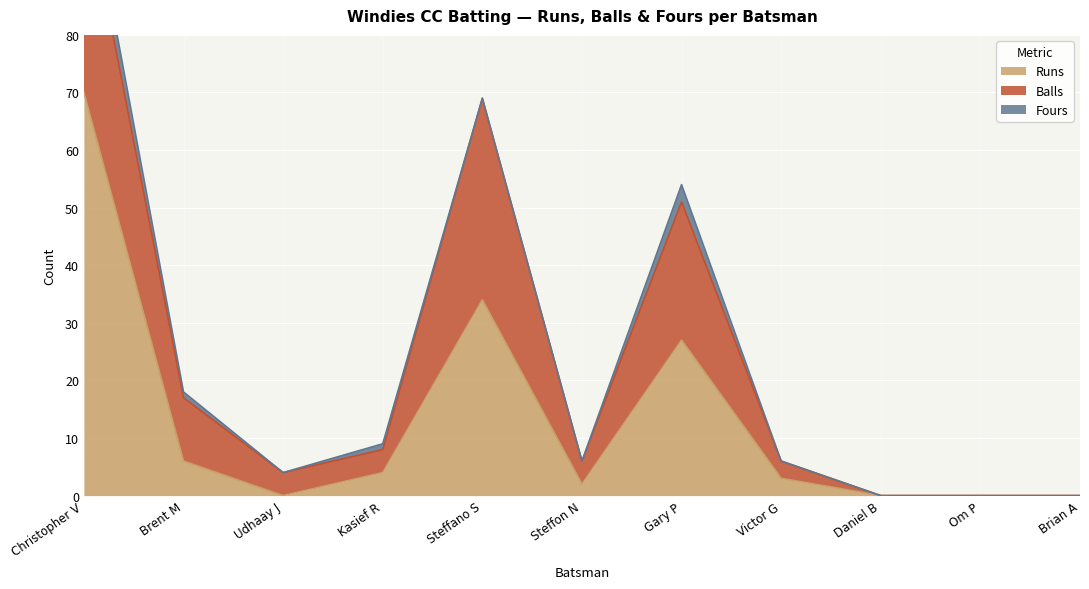

How many positive values does the Runs series have?

7